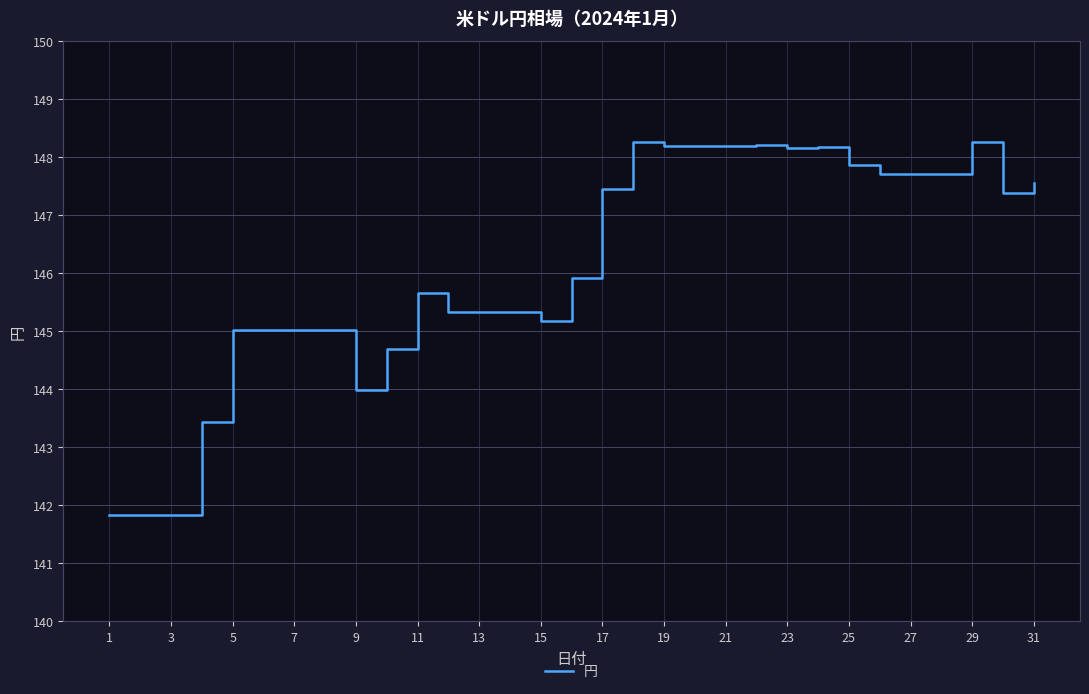

What is the difference between the maximum and minimum values?

6.4